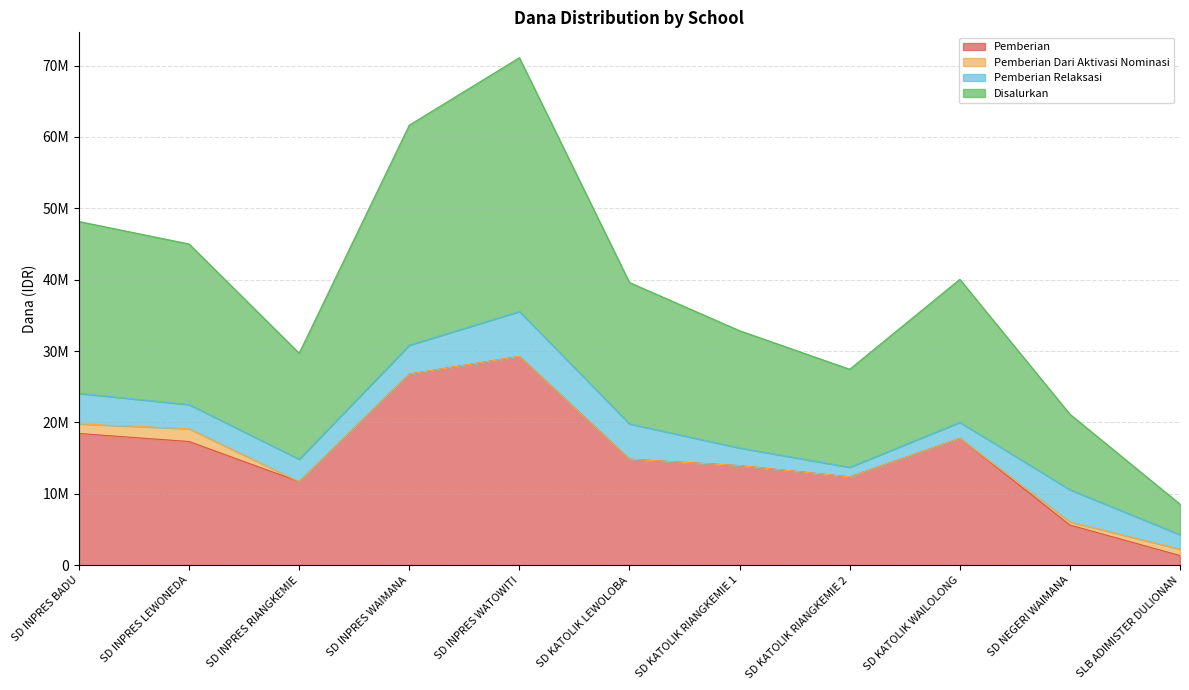

What is the value of the Siswa Pemberian point at the 5th from the left?

29250000